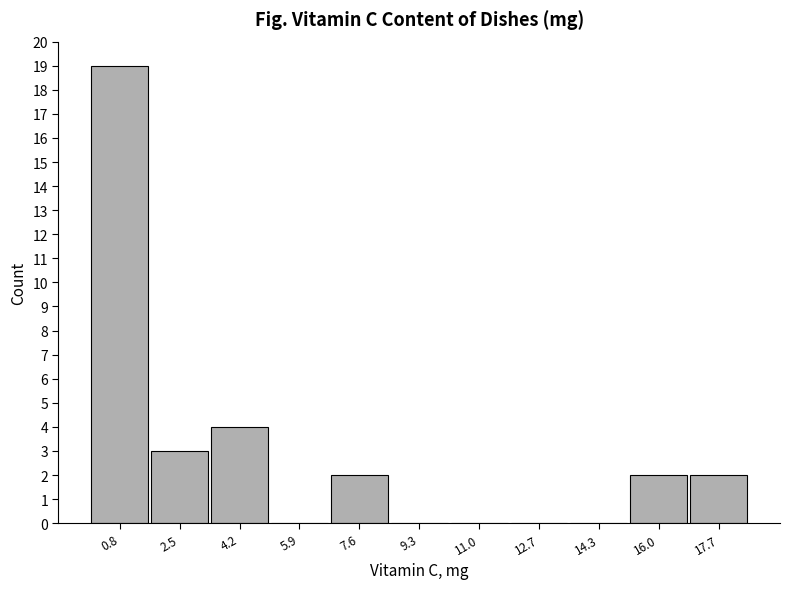

Over which range of the x-axis is the bar tallest?

0.0 to 1.6